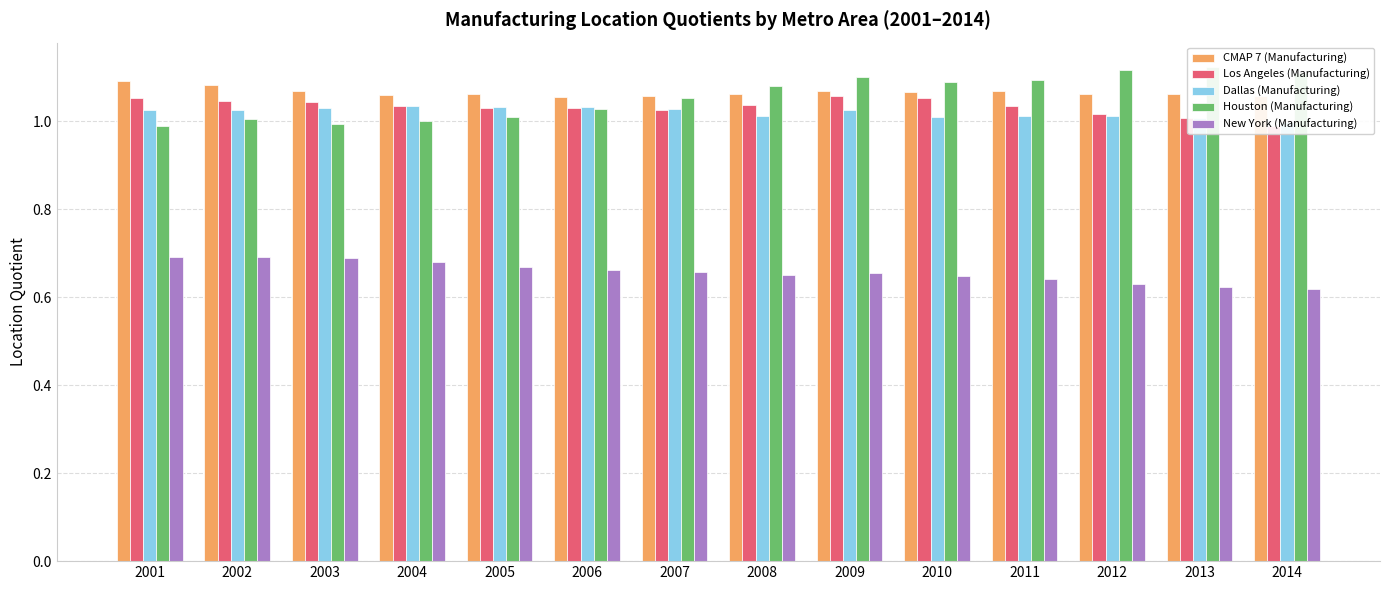

Between 2005 and 2008, which is larger?

2005